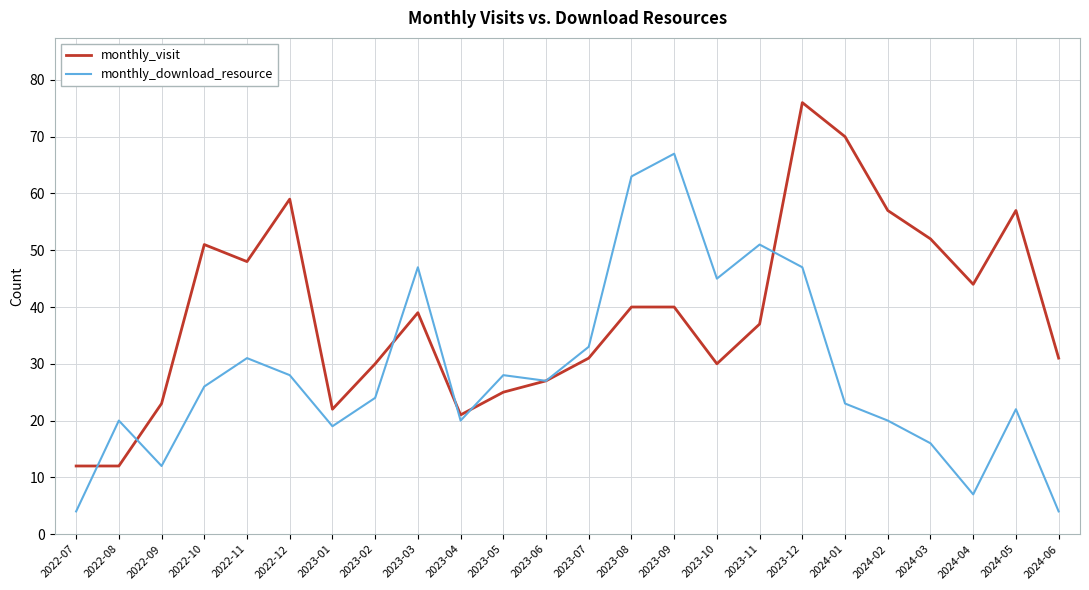

How many interior local valleys does the monthly_download_resource series have?

6